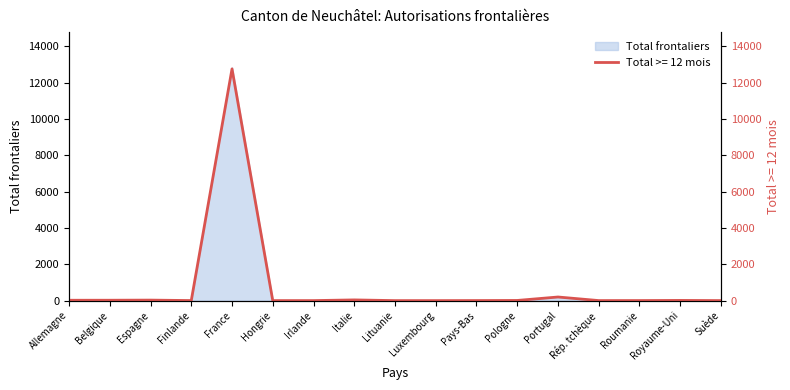

What is the minimum value shown in the chart?

1